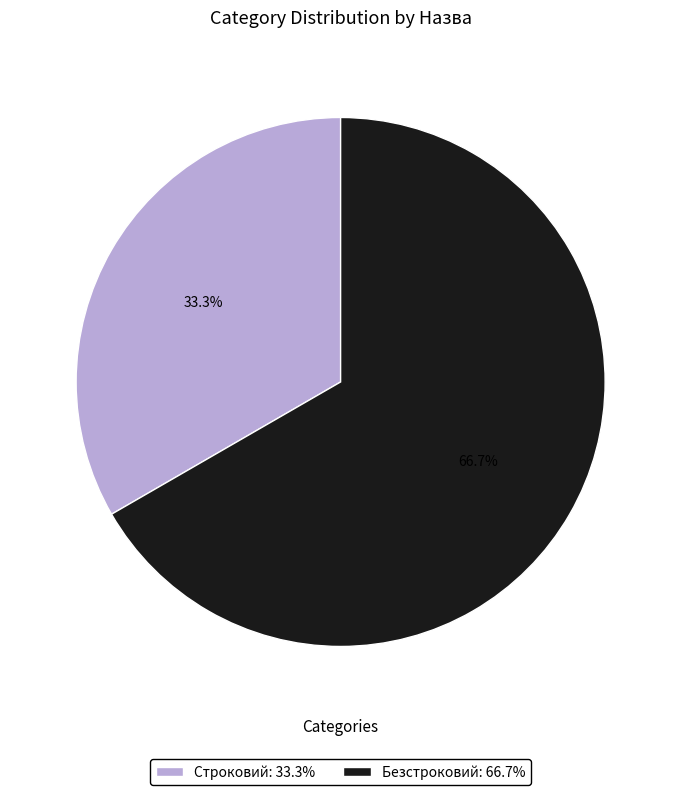

Between Строковий and Безстроковий, which is larger?

Безстроковий